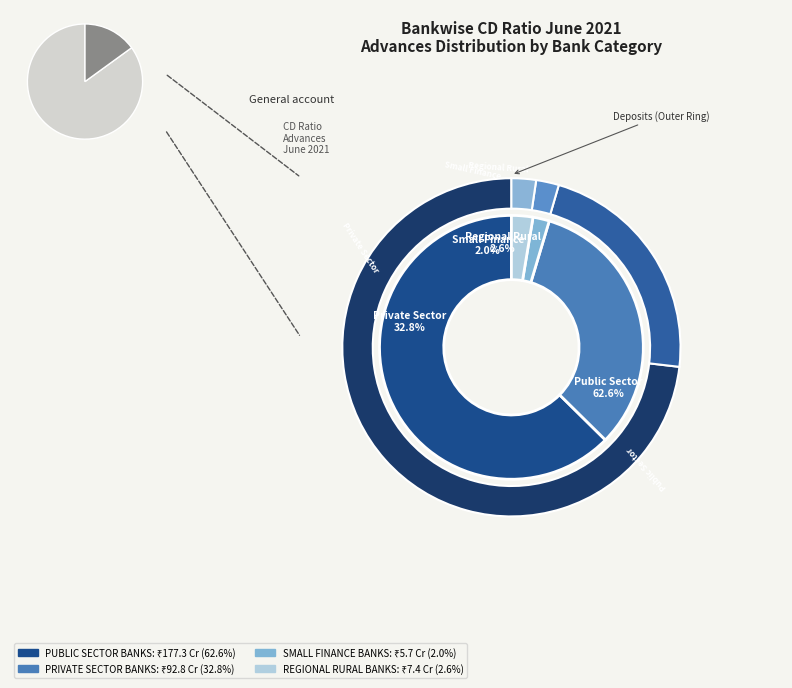

Is it true that PUBLIC SECTOR BANKS is 77% of the pie?

False